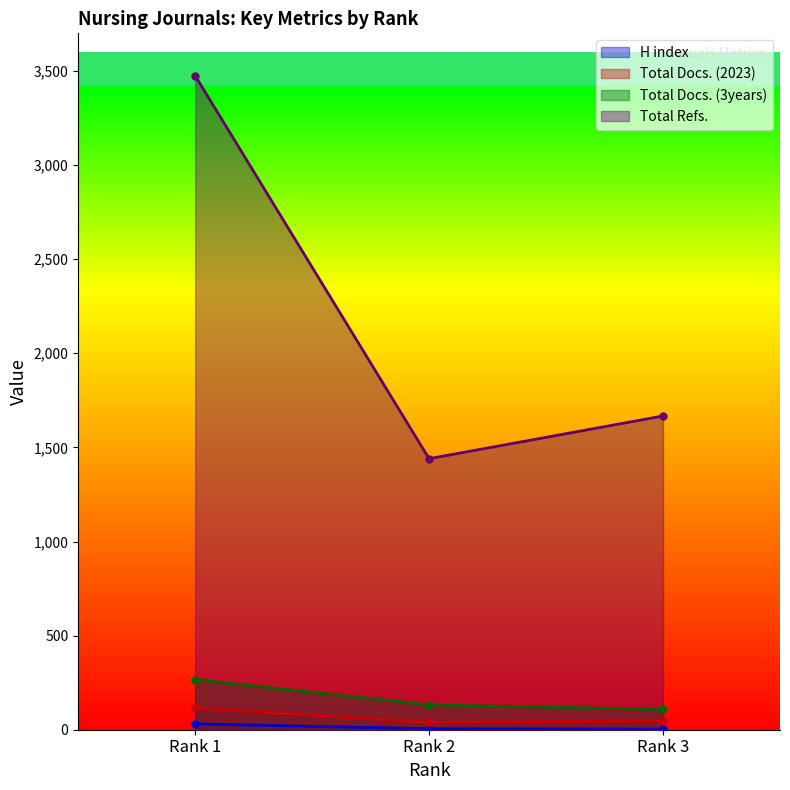

What is the minimum value for Total Refs.?

1440